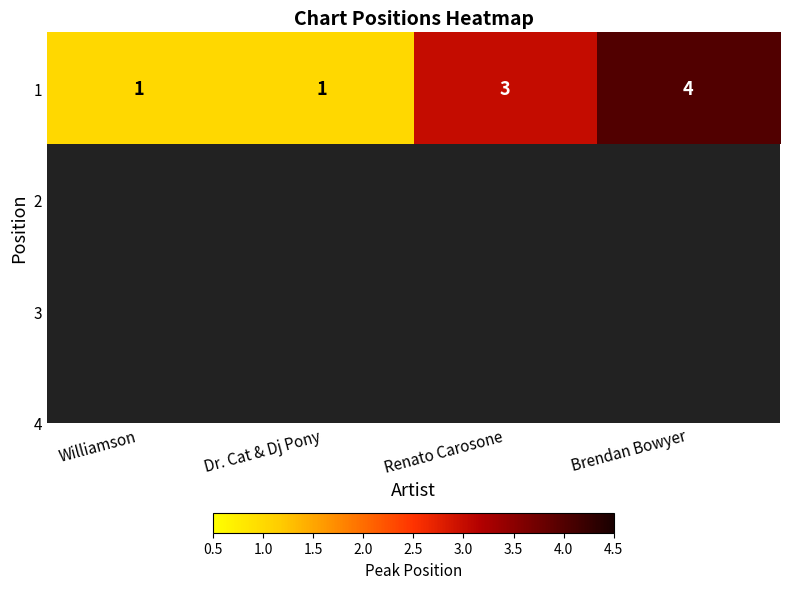

How many data points are above 3?

1